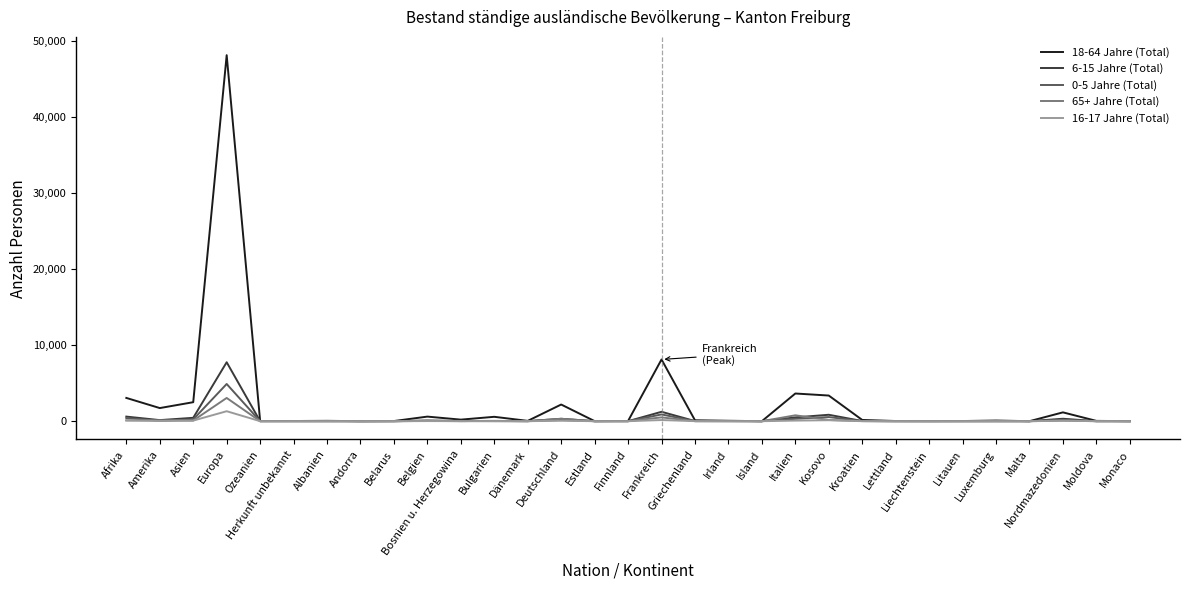

Which series has the largest range (max minus min)?

18-64 Jahre (Total)